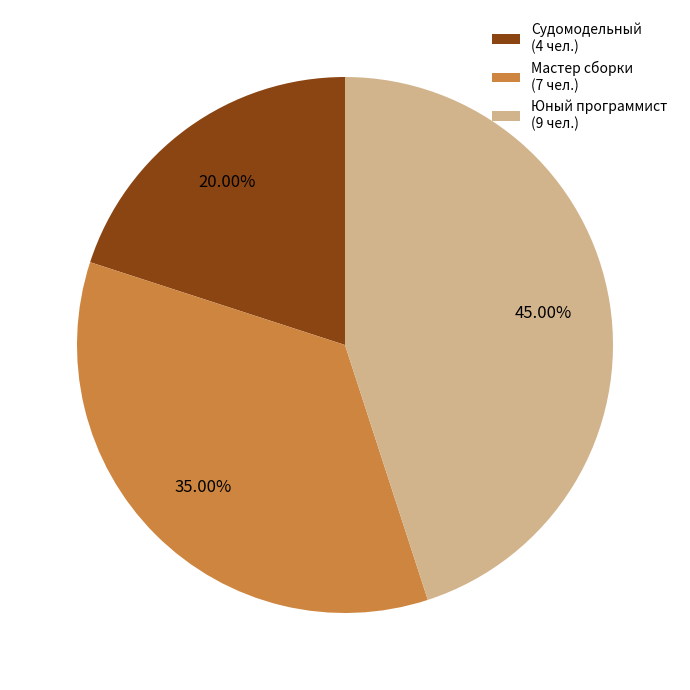

Approximately how many times larger is the value at Юный программист (9 чел.) compared to Мастер сборки (7 чел.)?

1.3